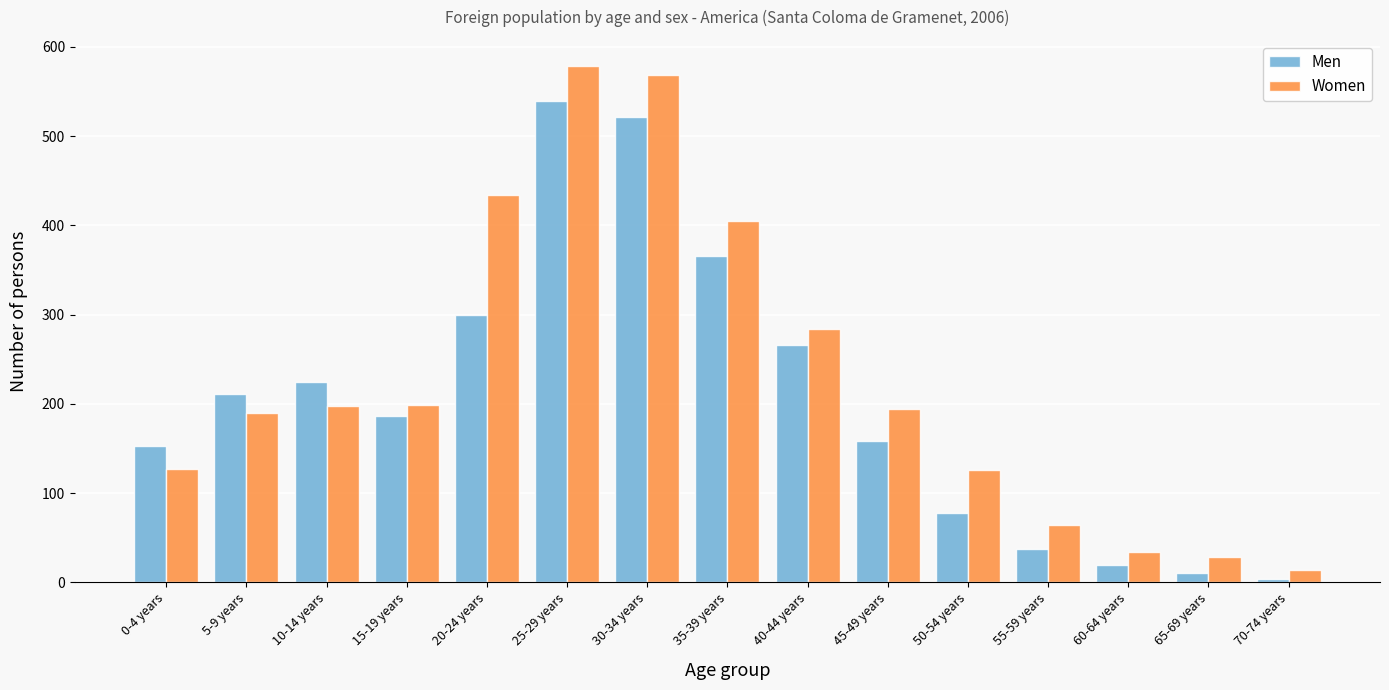

Is the value of Men at 10-14 years greater than the value of Women at 60-64 years?

Yes